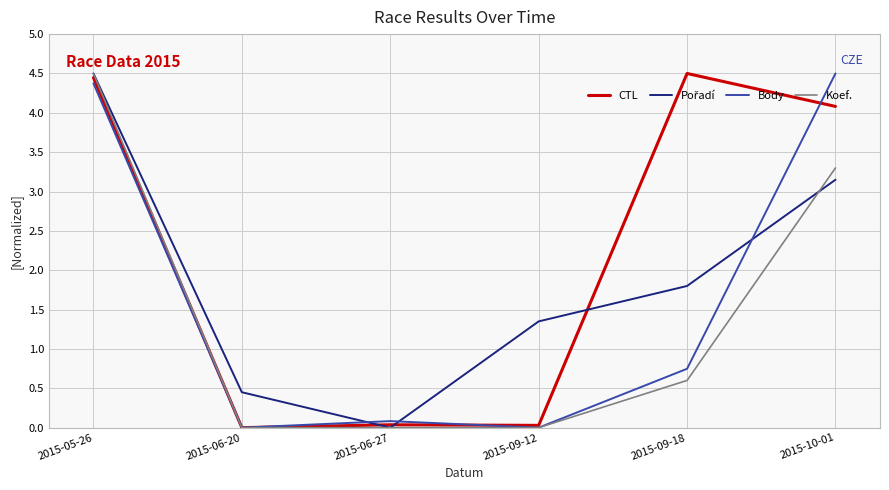

What is the maximum value shown in the chart?

4.5